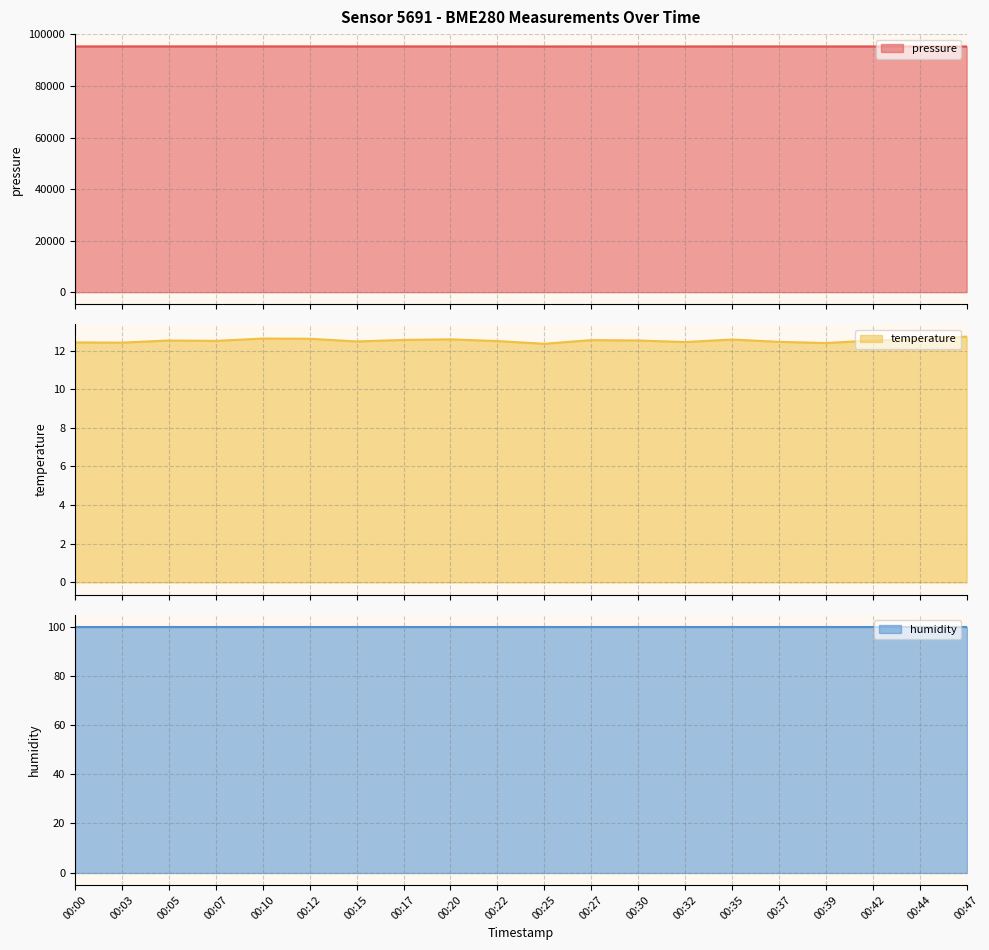

What is the difference between the maximum and minimum values in the temperature series?

0.4